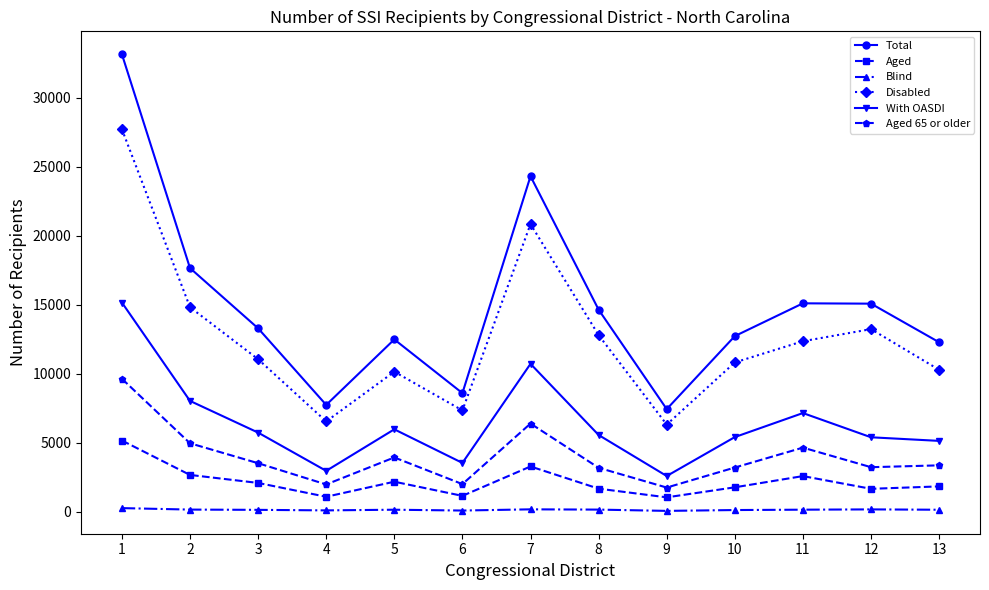

List the series in order of their peak value, highest first.

Total, Disabled, With OASDI, Aged 65 or older, Aged, Blind